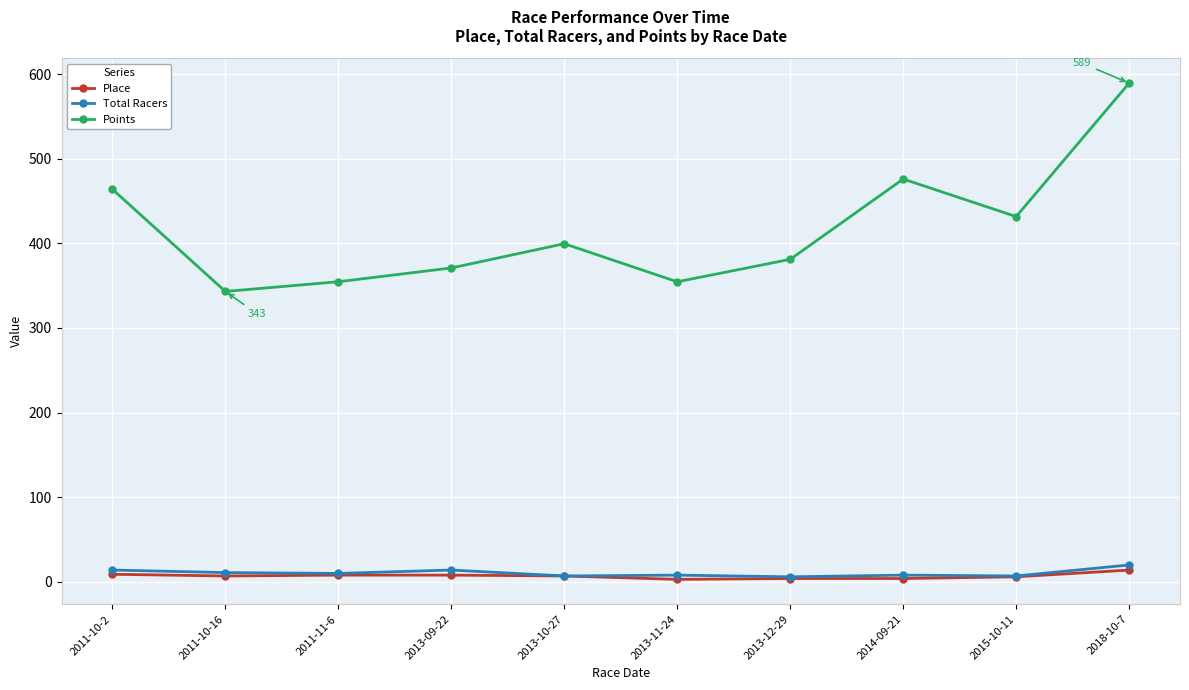

What is the value of the Points point at the 8th from the left?

475.9